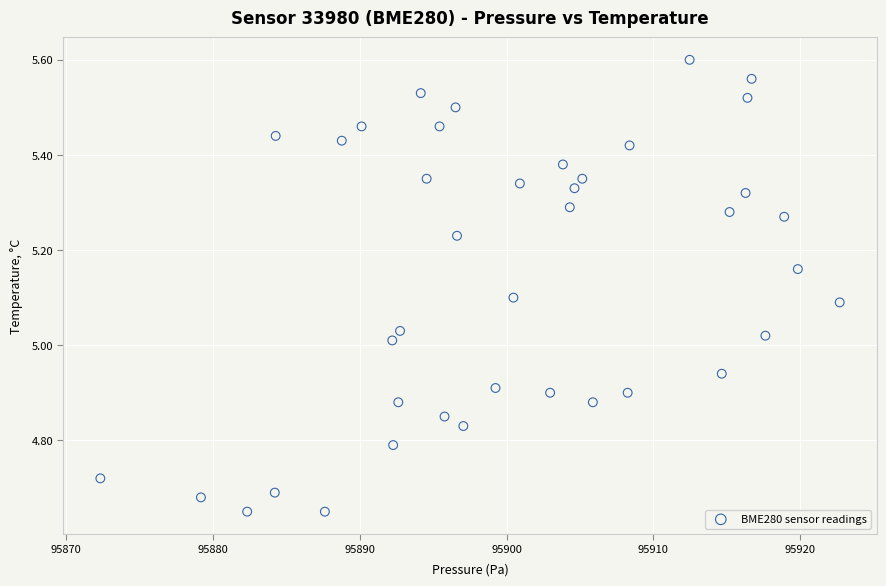

What is the range of X values (max minus min)?

50.4